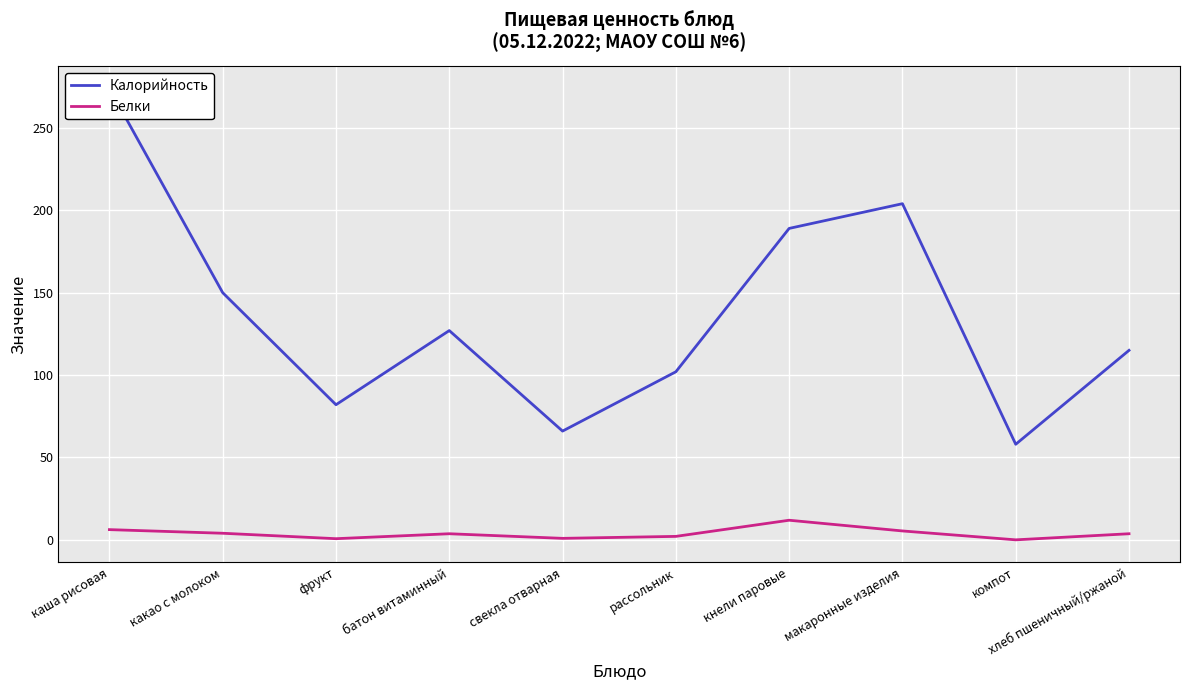

What is the spread (max minus min) of values at компот?

58.0